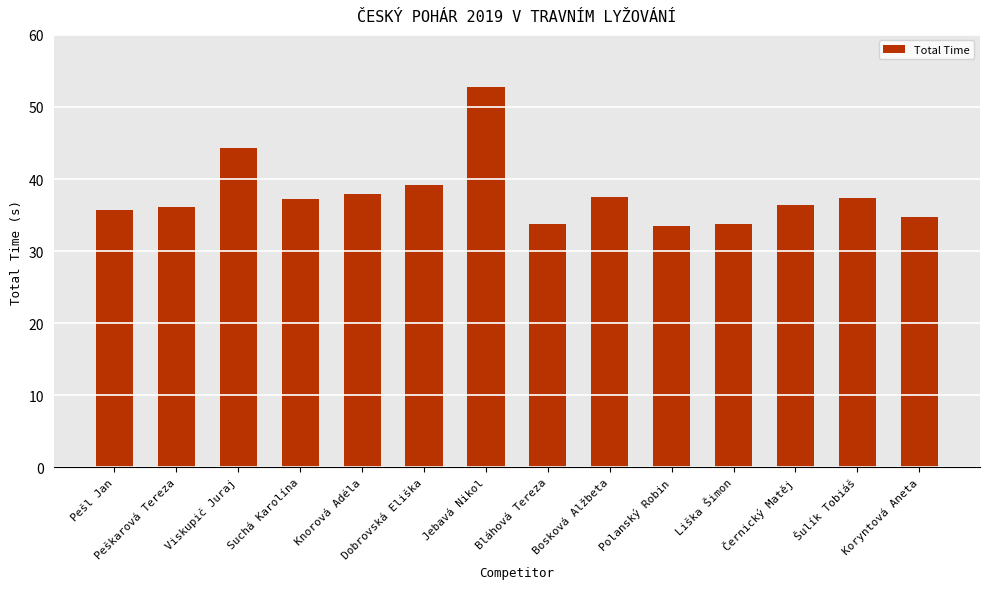

The value at Liška Šimon is 18.6. True or false?

False